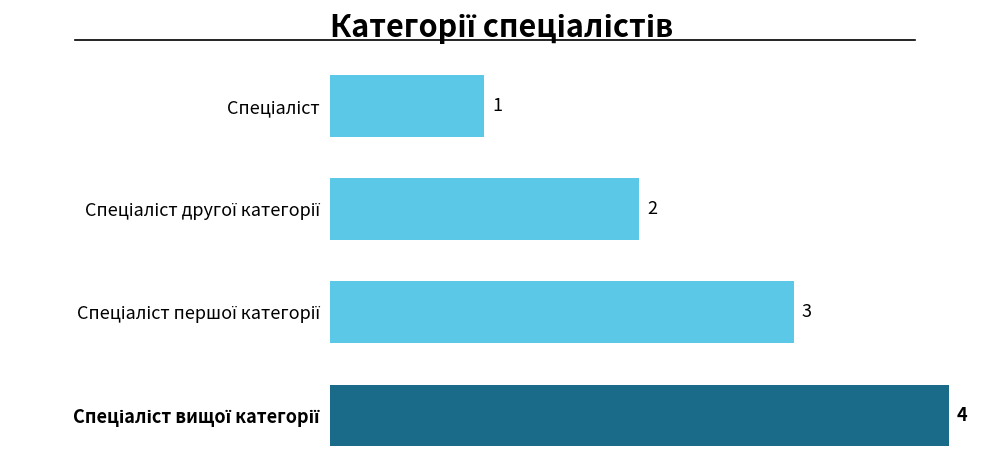

Count the values in the range 2 to 4.

3